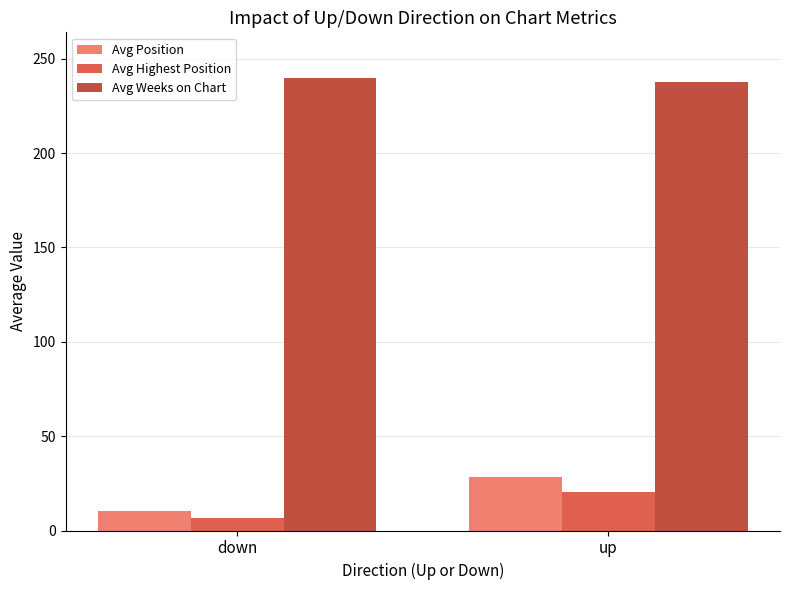

How many bars are there in each group?

3